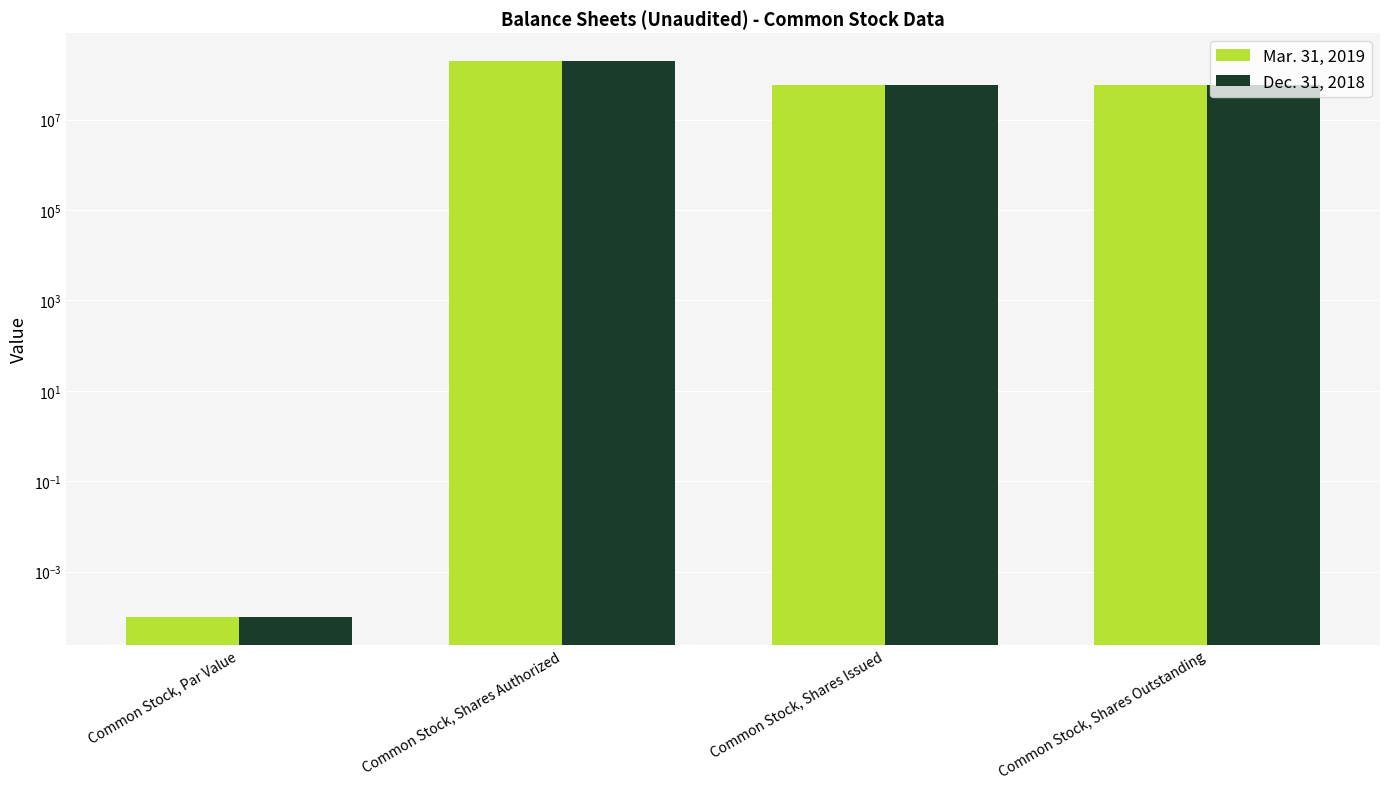

Between Common Stock, Shares Outstanding and Common Stock, Shares Authorized, which is larger?

Common Stock, Shares Authorized